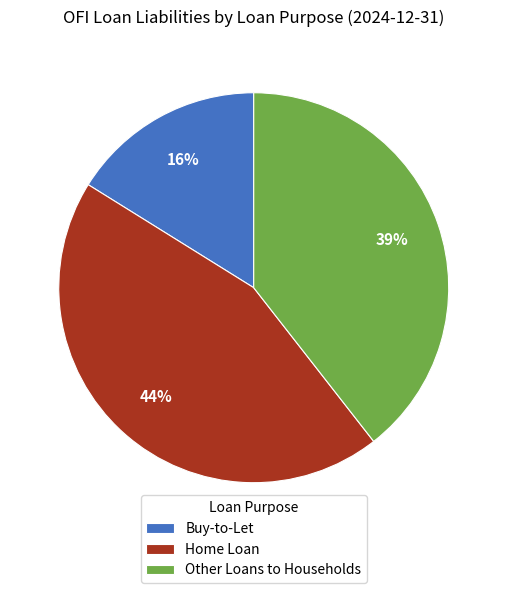

Which category has the biggest portion of the pie?

Home Loan